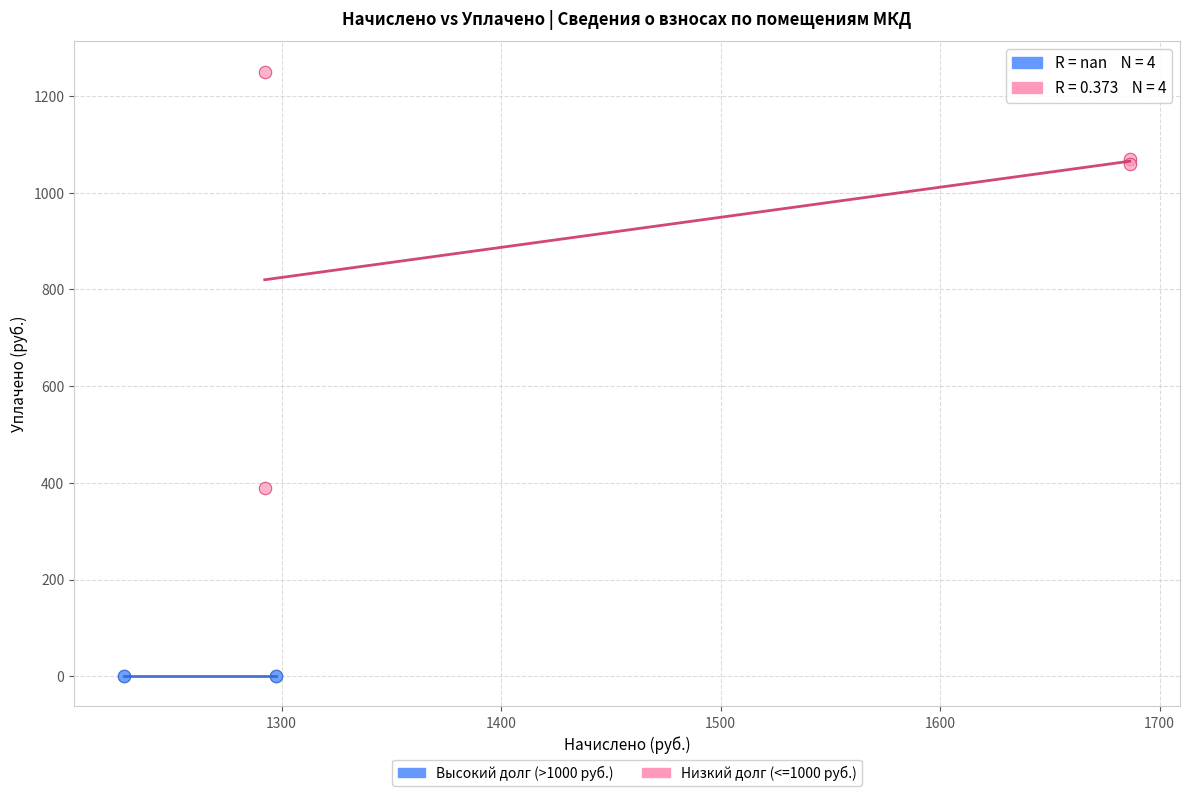

Which series contains the lowest Y value?

Высокий долг (>1000 руб.)